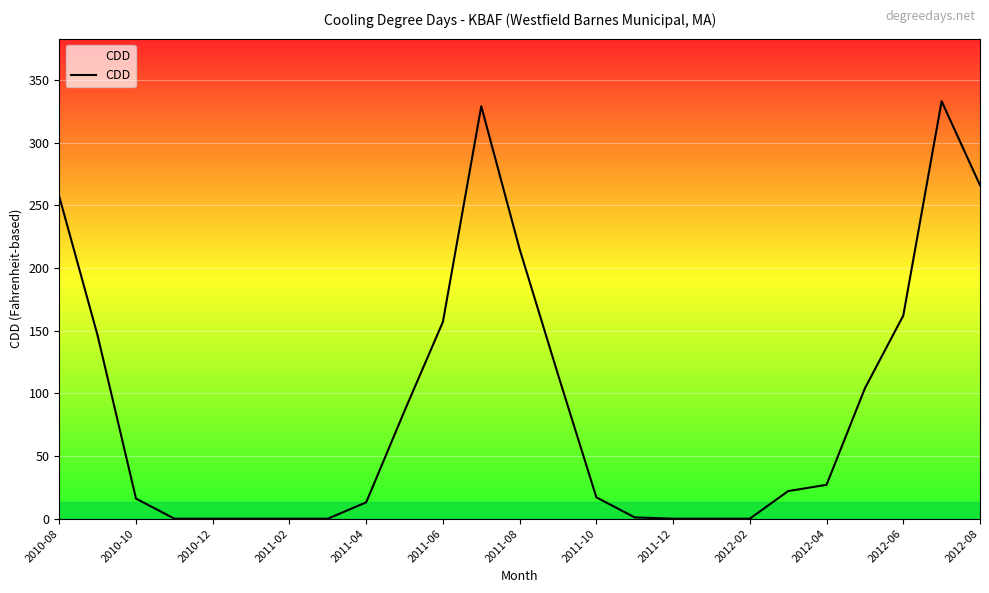

What is the greatest value displayed?

333